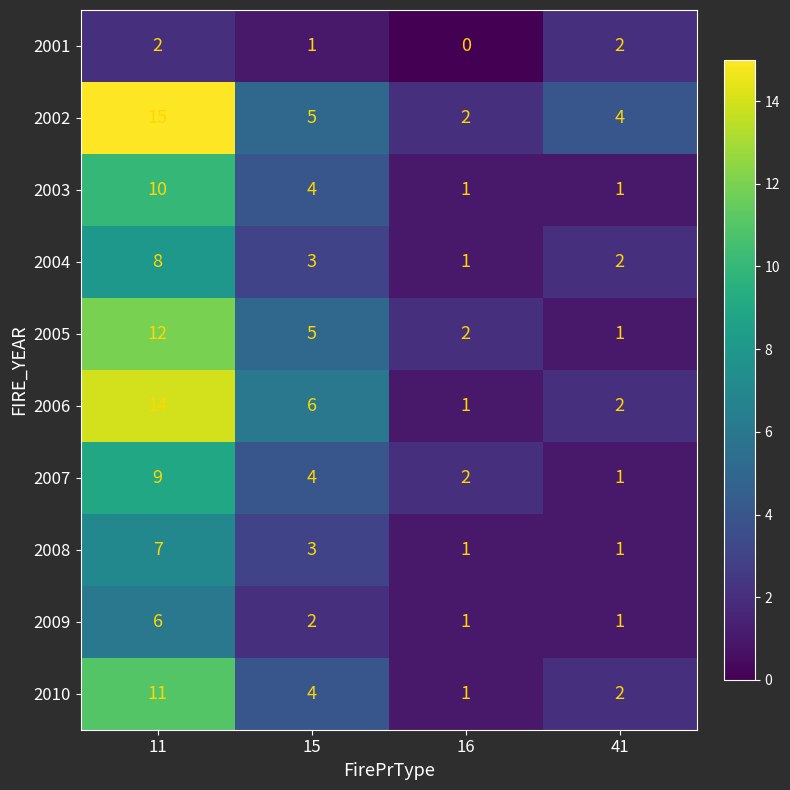

Which series changed the most between 11 and 41?

2006